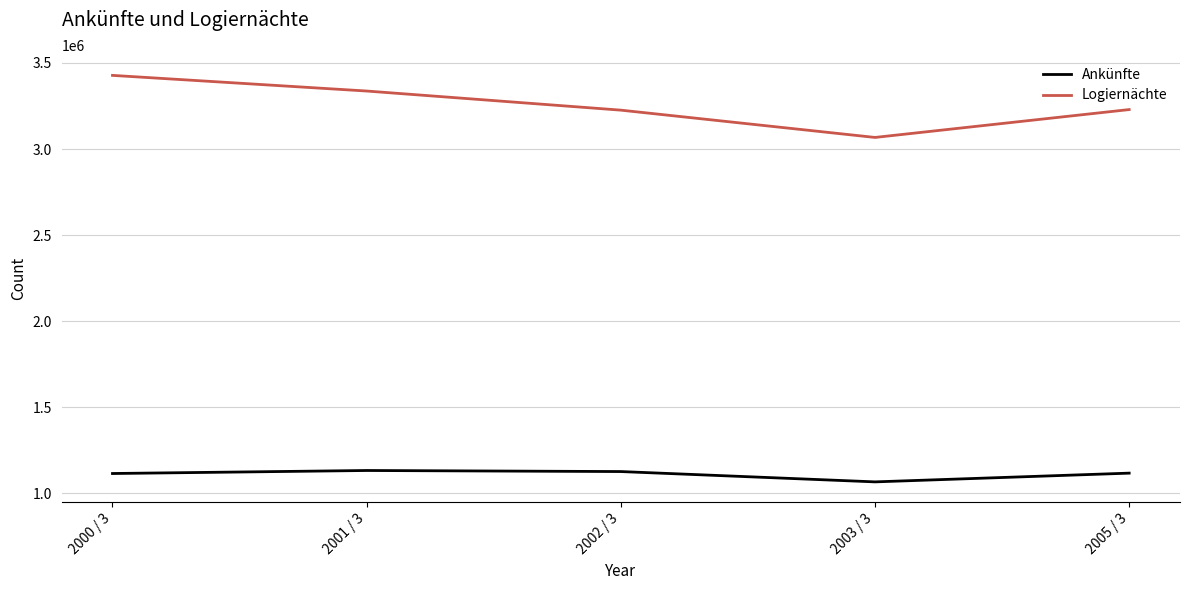

List the series in order of their peak value, highest first.

Logiernächte, Ankünfte